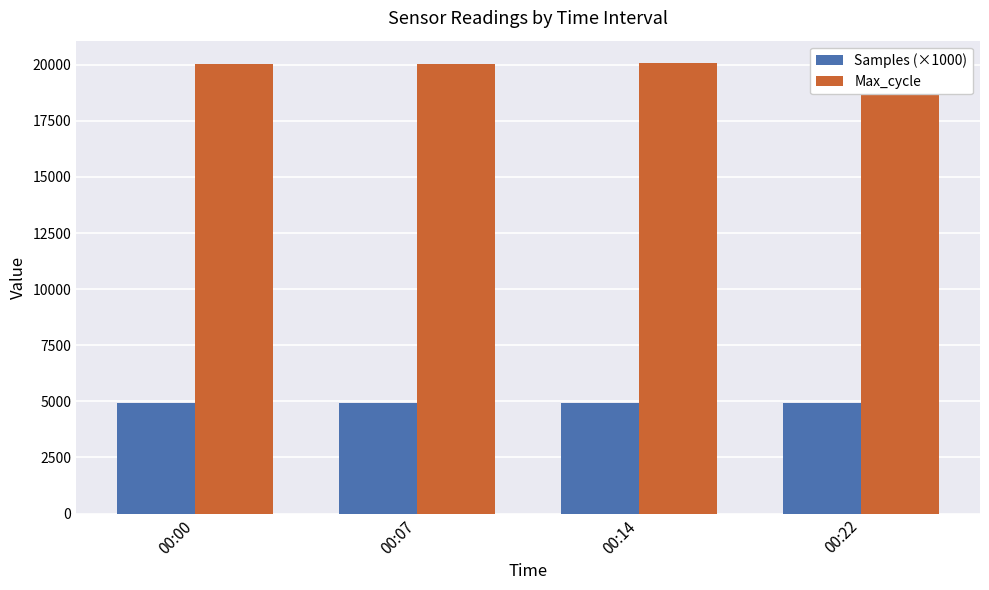

What is the sum of all Max_cycle values?

80164.0